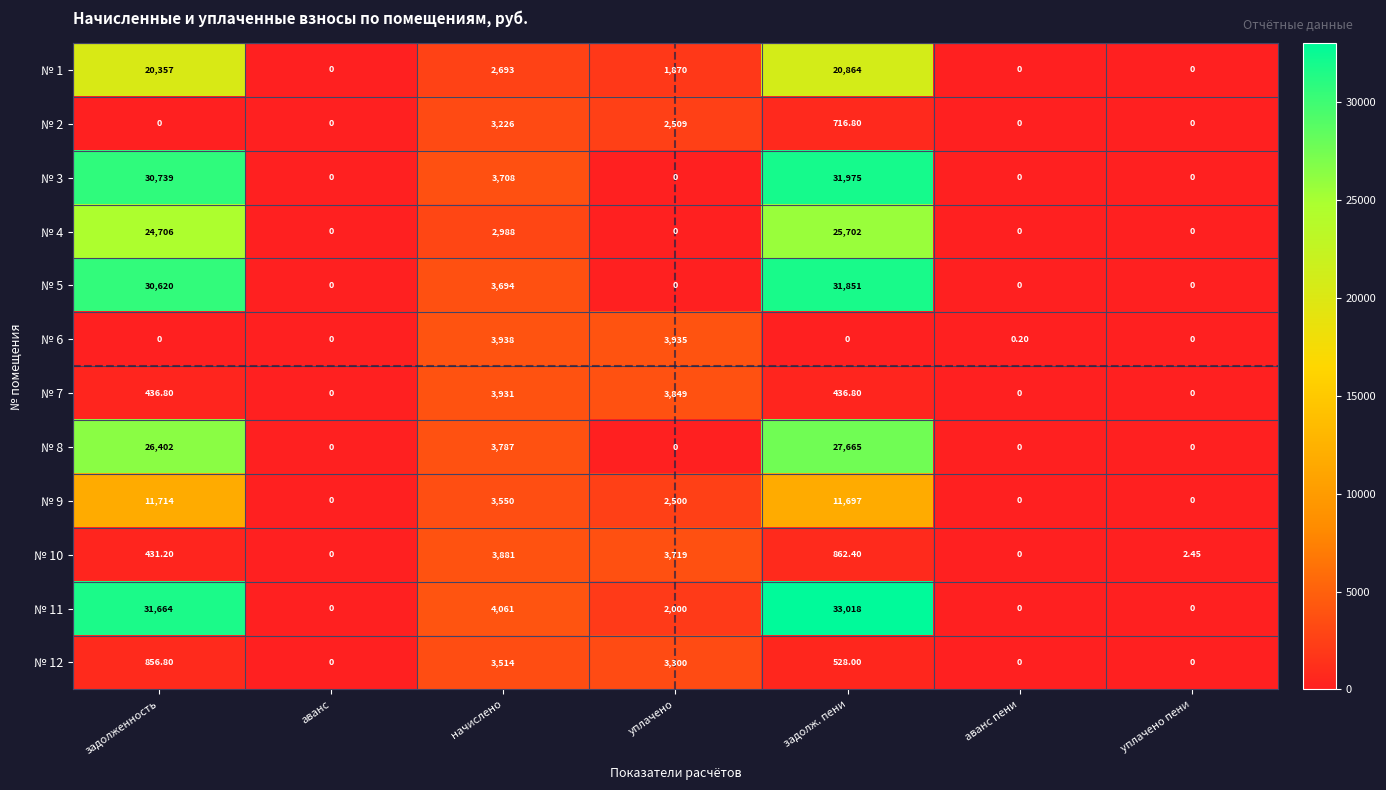

At which category is the sum across all series the highest?

задолж. пени